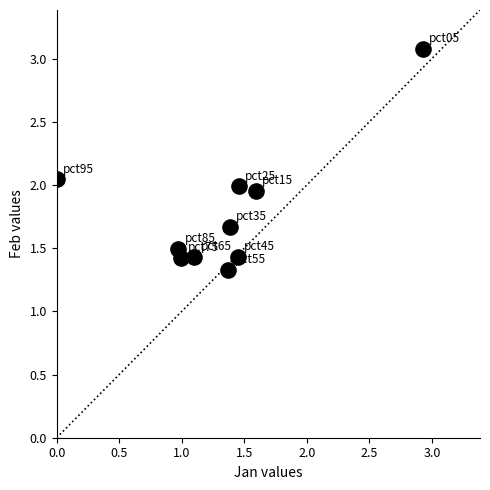

What is the average X value?

1.3